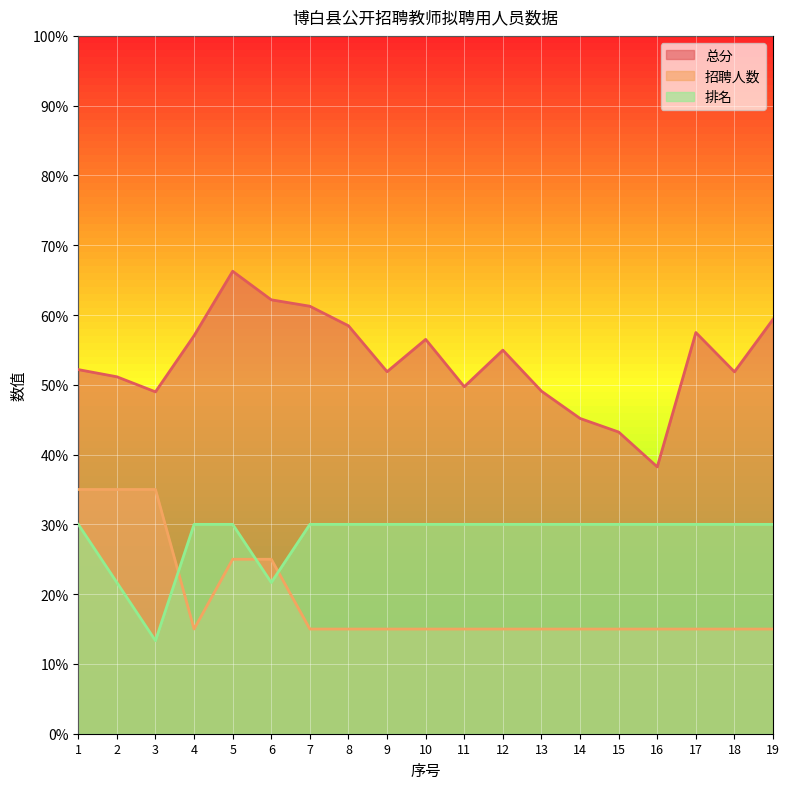

Which has a higher value, 17 or 1?

17